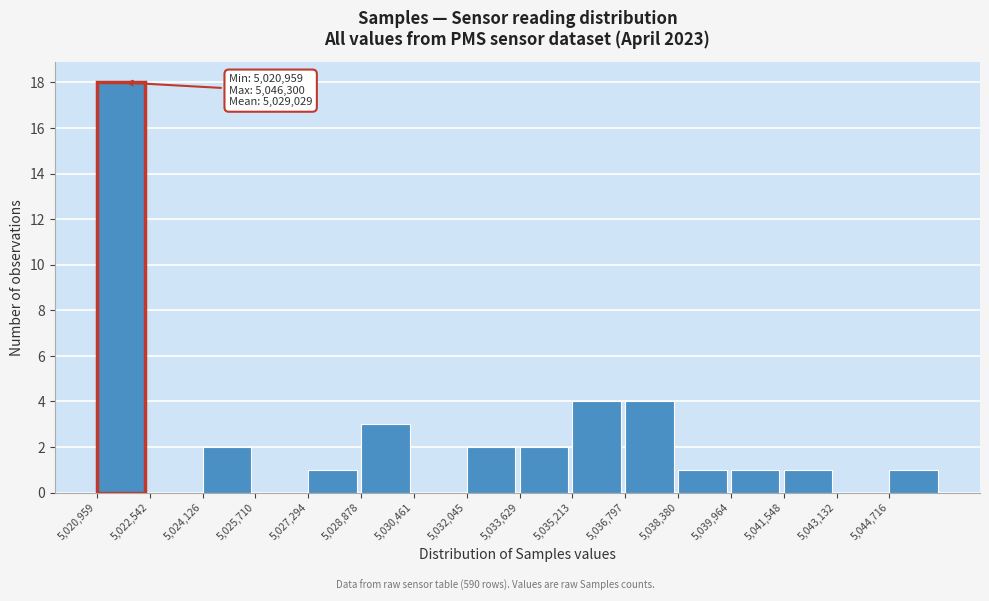

Which range on the x-axis has the tallest bar?

5021000 to 5022600